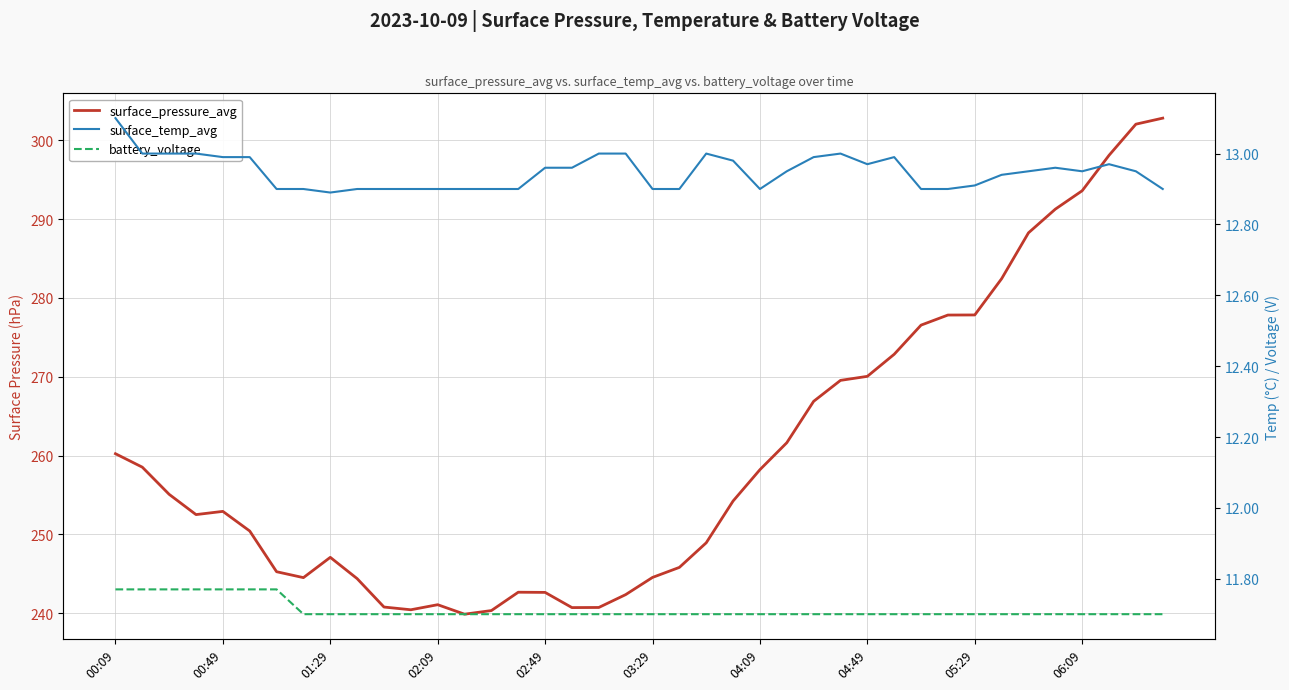

Where does the surface_pressure_avg series first go above 254?

00:09